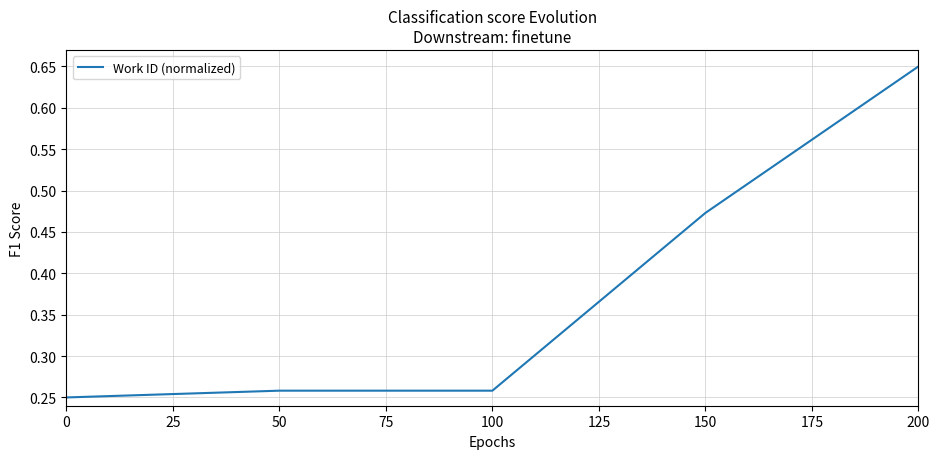

At which category does the chart reach its peak across all series?

200